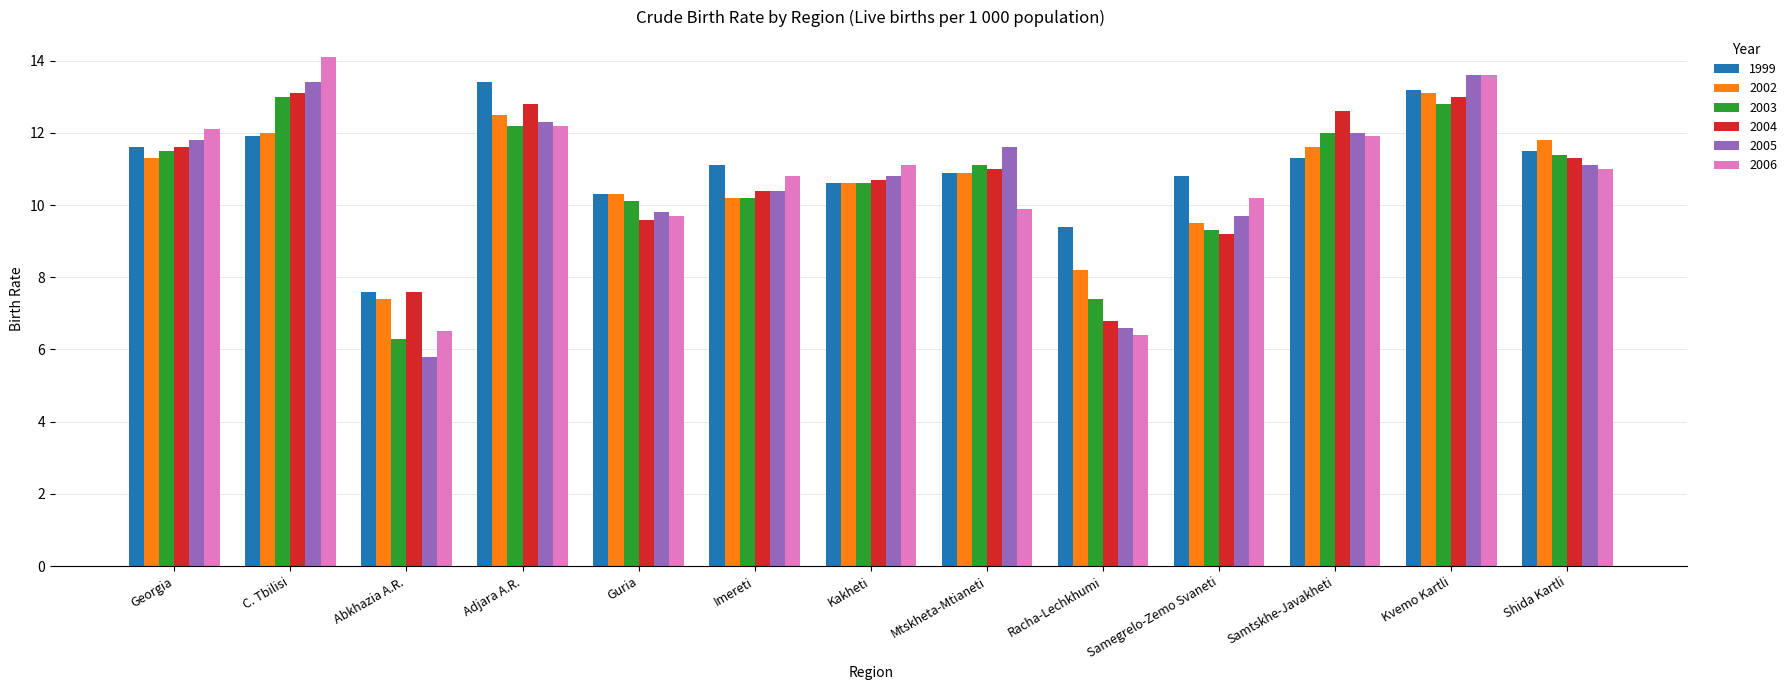

Is the value of 2005 at Mtskheta-Mtianeti greater than the value of 2003 at Samegrelo-Zemo Svaneti?

Yes